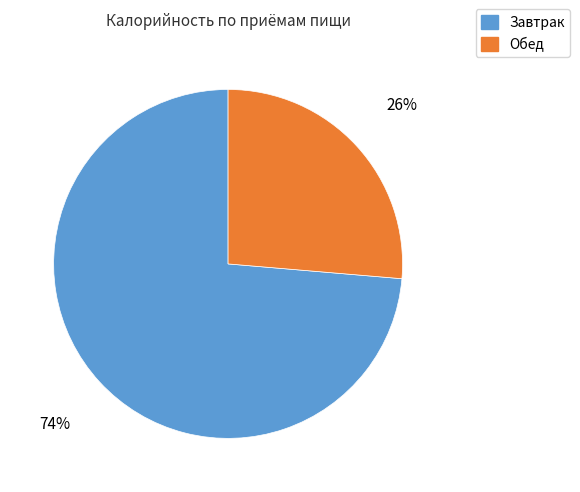

Combined, do Обед and Завтрак account for over 50%?

Yes